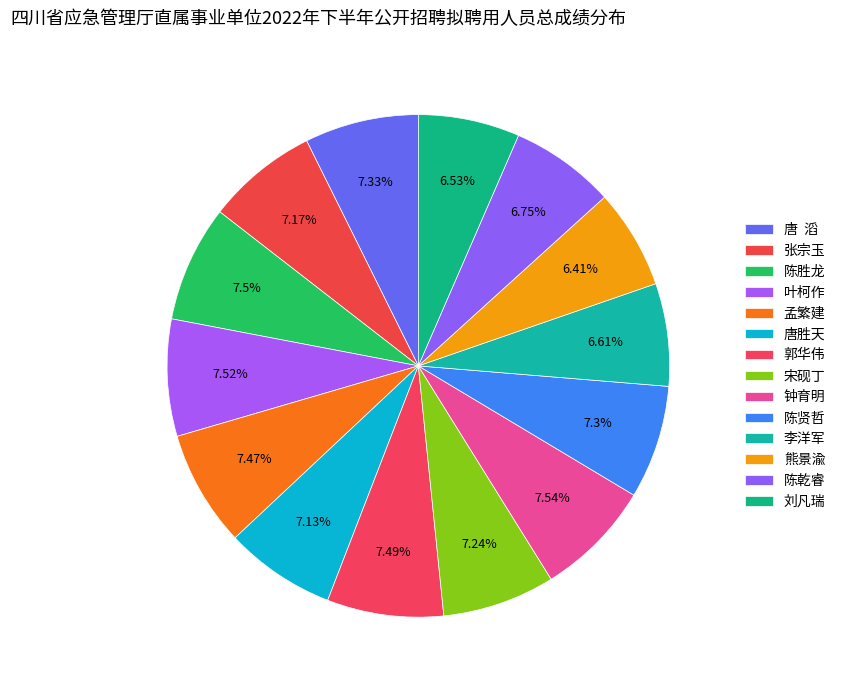

How many slices are in this pie chart?

14